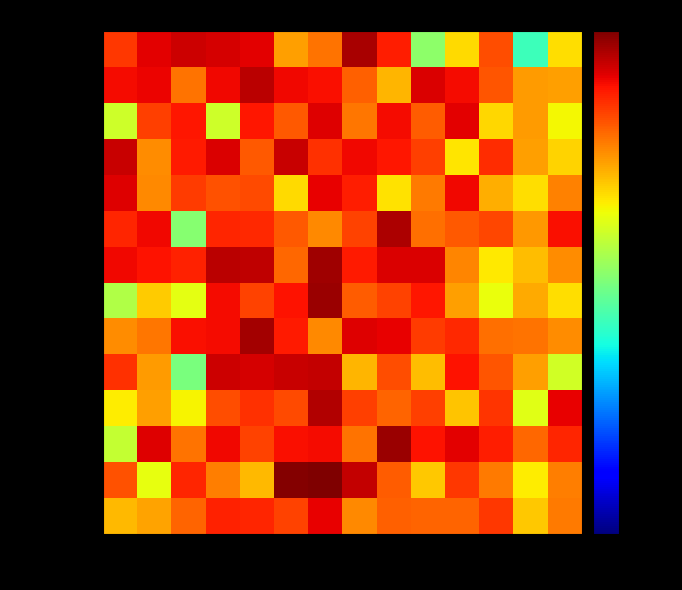

At how many categories does at least one series exceed 424429?

6